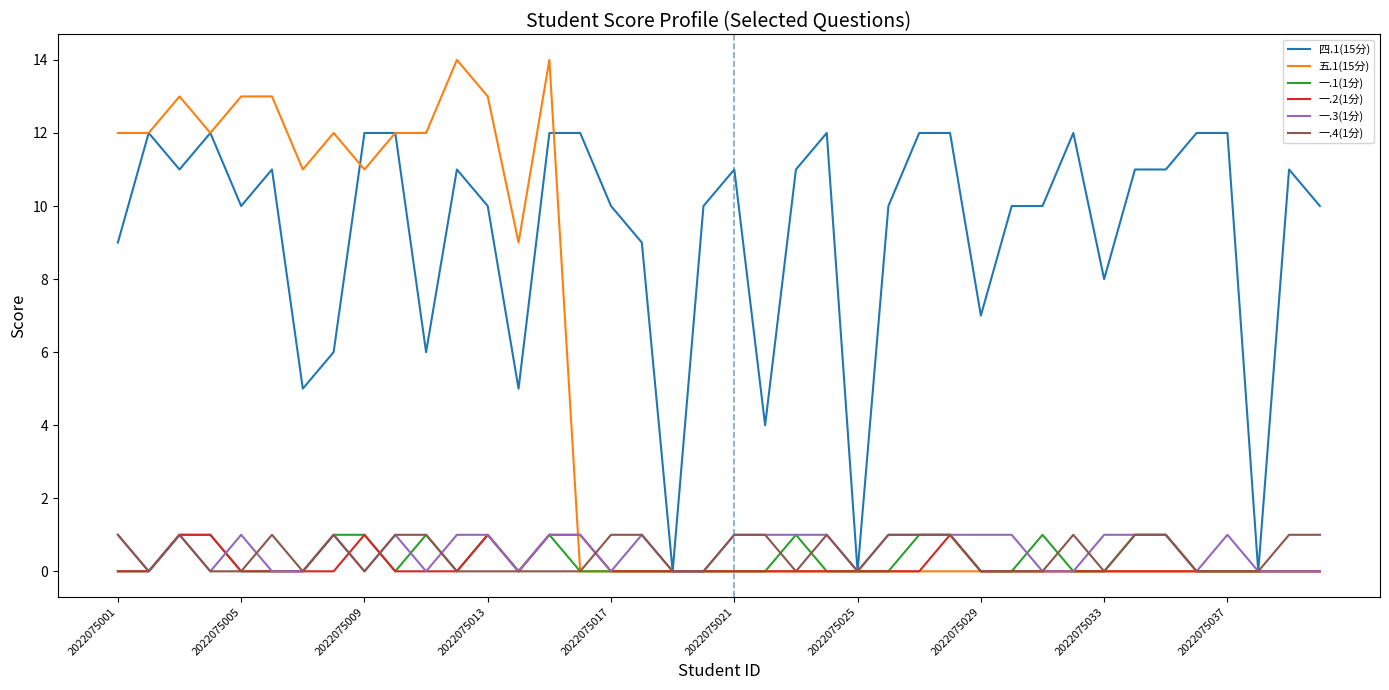

What is the maximum value shown in the chart?

14